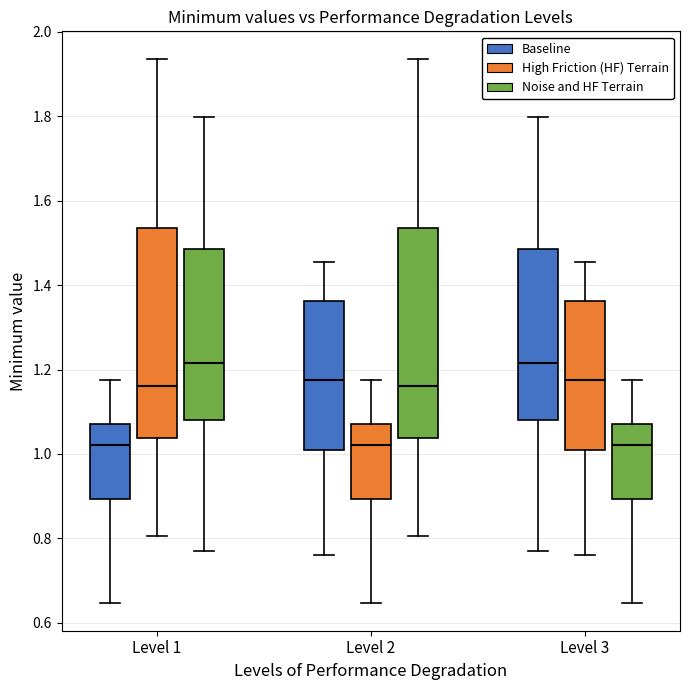

Reading left to right, read every box against the y-axis: the position of its median line, the range the box covers, and the ends of its whiskers. The values are not printed on the chart, so give them approximately, as read against the axis.

Level 1 (Baseline): median 1.02, box 0.90 to 1.08, whiskers 0.64 to 1.18
Level 1 (High Friction (HF) Terrain): median 1.16, box 1.04 to 1.54, whiskers 0.80 to 1.94
Level 1 (Noise and HF Terrain): median 1.22, box 1.08 to 1.48, whiskers 0.78 to 1.80
Level 2 (Baseline): median 1.18, box 1.00 to 1.36, whiskers 0.76 to 1.46
Level 2 (High Friction (HF) Terrain): median 1.02, box 0.90 to 1.08, whiskers 0.64 to 1.18
Level 2 (Noise and HF Terrain): median 1.16, box 1.04 to 1.54, whiskers 0.80 to 1.94
Level 3 (Baseline): median 1.22, box 1.08 to 1.48, whiskers 0.78 to 1.80
Level 3 (High Friction (HF) Terrain): median 1.18, box 1.00 to 1.36, whiskers 0.76 to 1.46
Level 3 (Noise and HF Terrain): median 1.02, box 0.90 to 1.08, whiskers 0.64 to 1.18